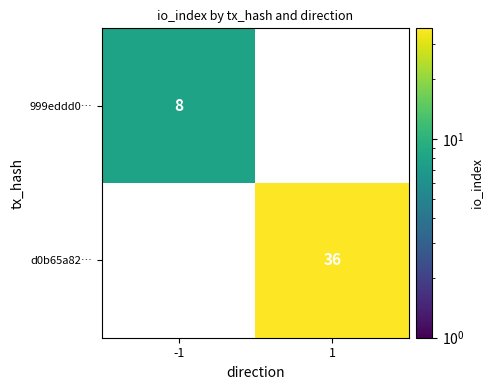

Is the value of d0b65a82… at 1 greater than the value of 999eddd0… at -1?

Yes